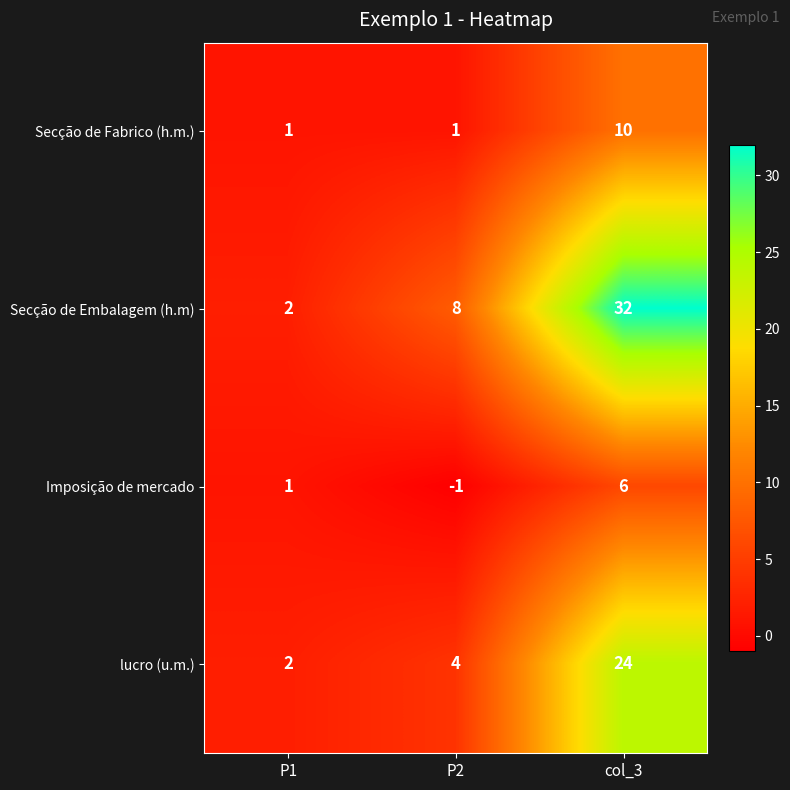

The value of Secção de Fabrico (h.m.) at P1 is 1. True or false?

True